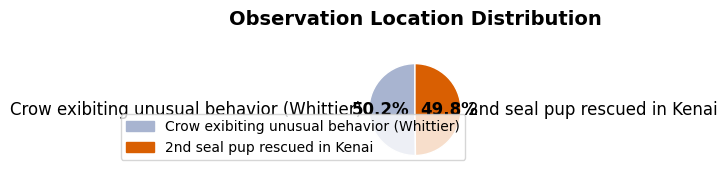

How many segments does this pie chart have?

2